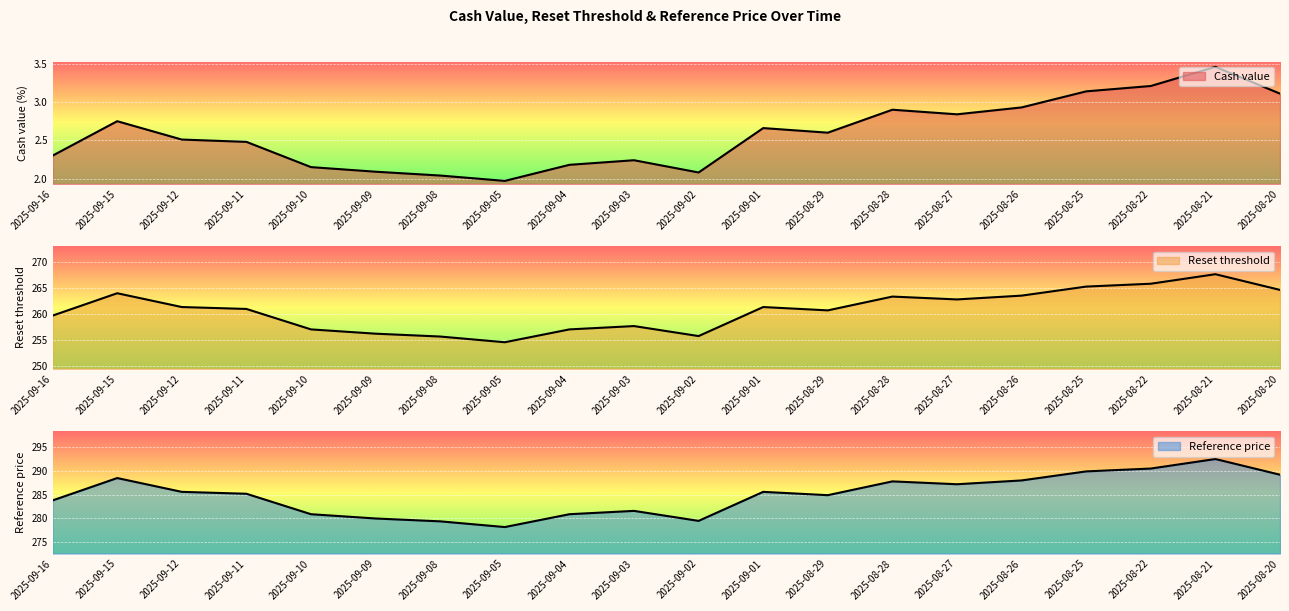

Between 2025-09-12 and 2025-09-05, which series saw the biggest shift?

Reference price